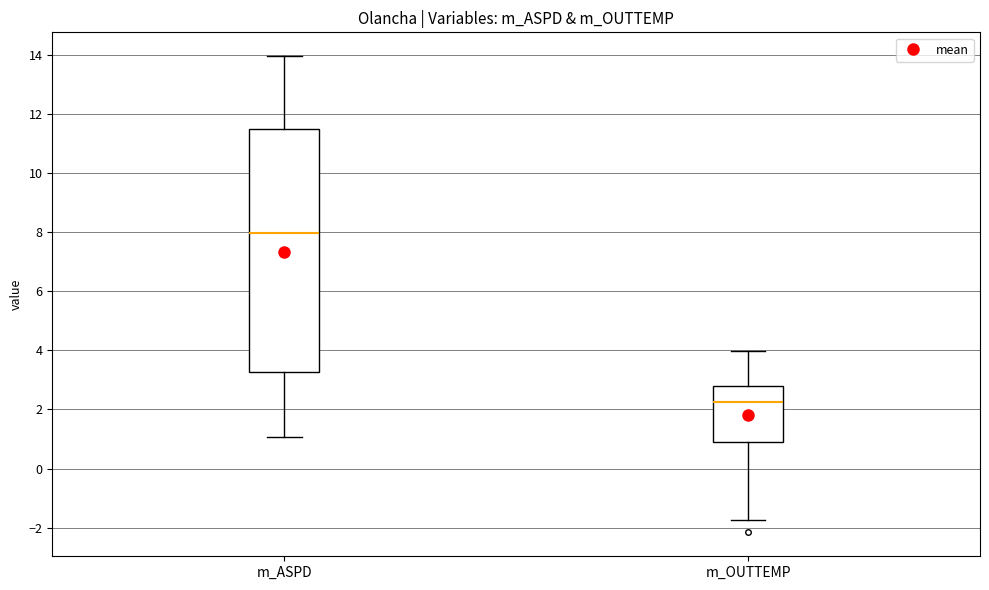

Reading left to right, transcribe this box plot: for each box, give where its median line is, the range the box spans, and where its two whiskers end, as read against the y-axis. The values are not printed on the chart, so give them approximately, as read against the axis.

m_ASPD: median 8.0, box 3.2 to 11.4, whiskers 1.0 to 14.0
m_OUTTEMP: median 2.2, box 0.8 to 2.8, whiskers -1.8 to 4.0